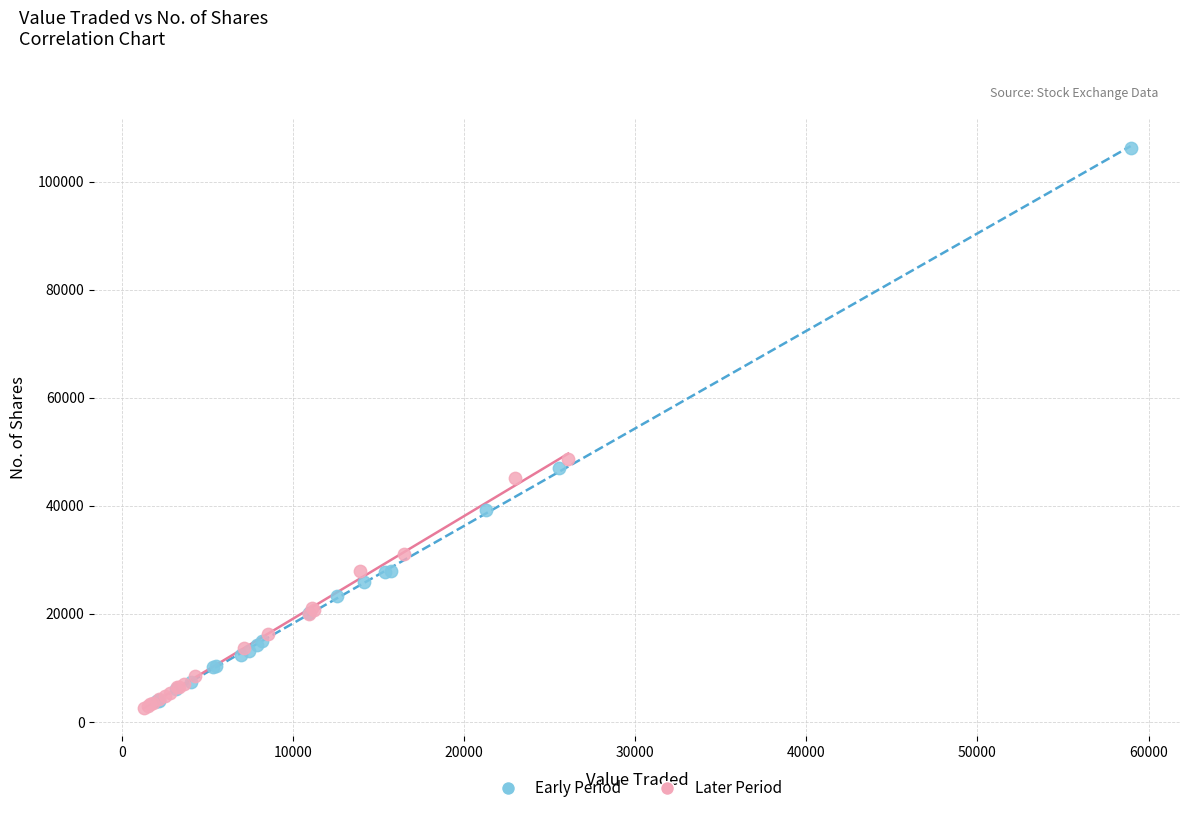

Which series has the largest Y range (max minus min)?

Early Period